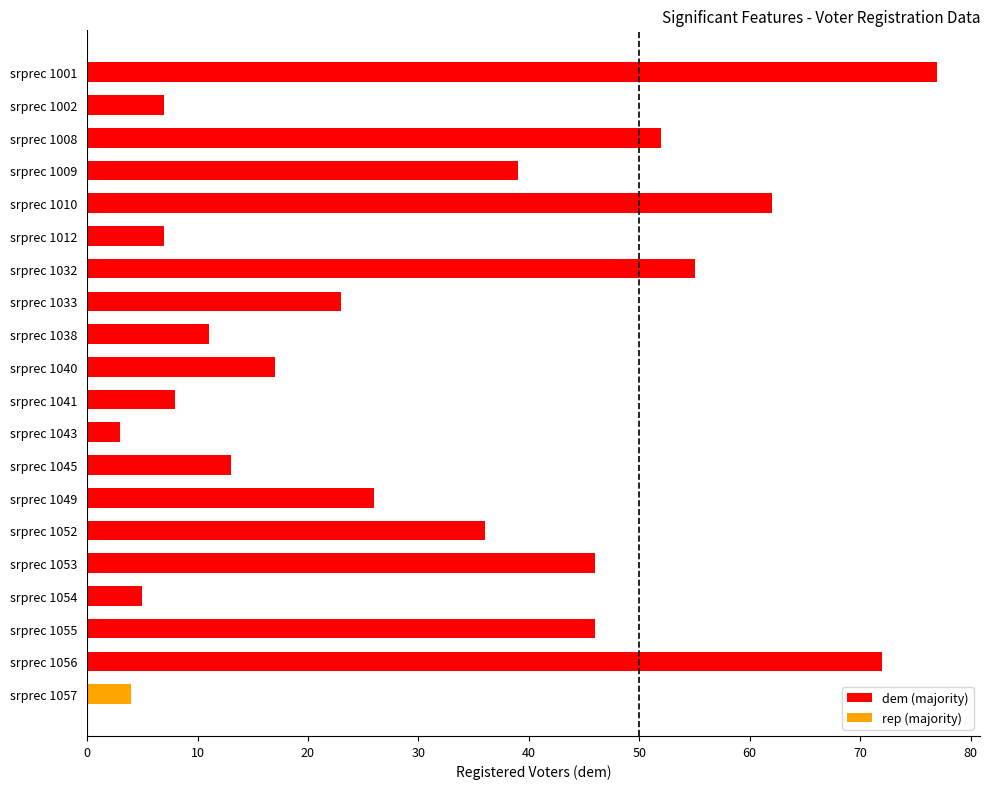

What is the difference between the maximum and minimum values?

74